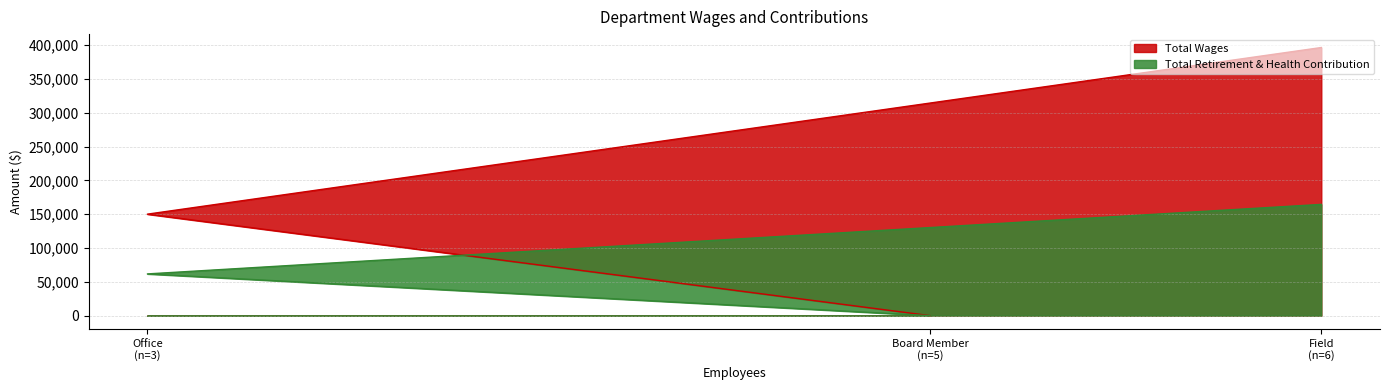

Rank the series by their average value, from lowest to highest.

Total Retirement & Health Contribution, Total Wages